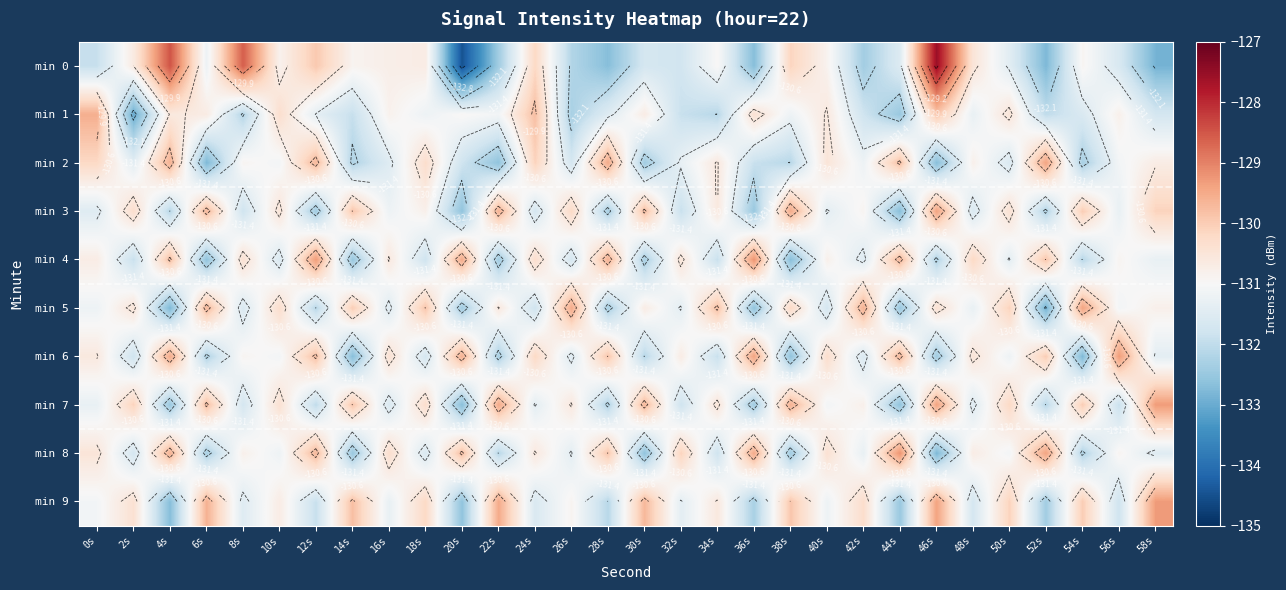

Where is min 4 nearest to the value -130?

52s